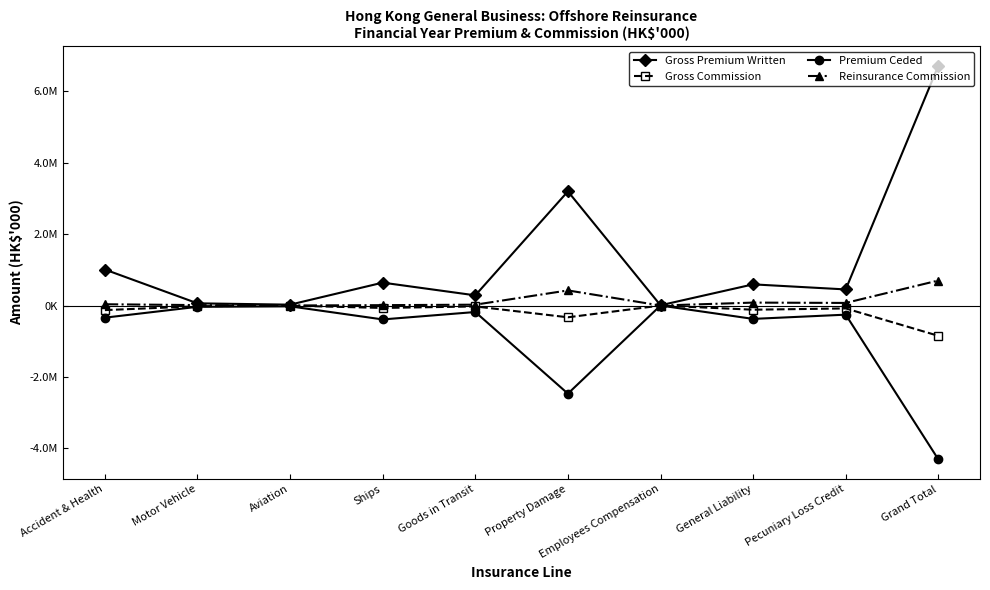

Does the chart have visible grid lines?

No